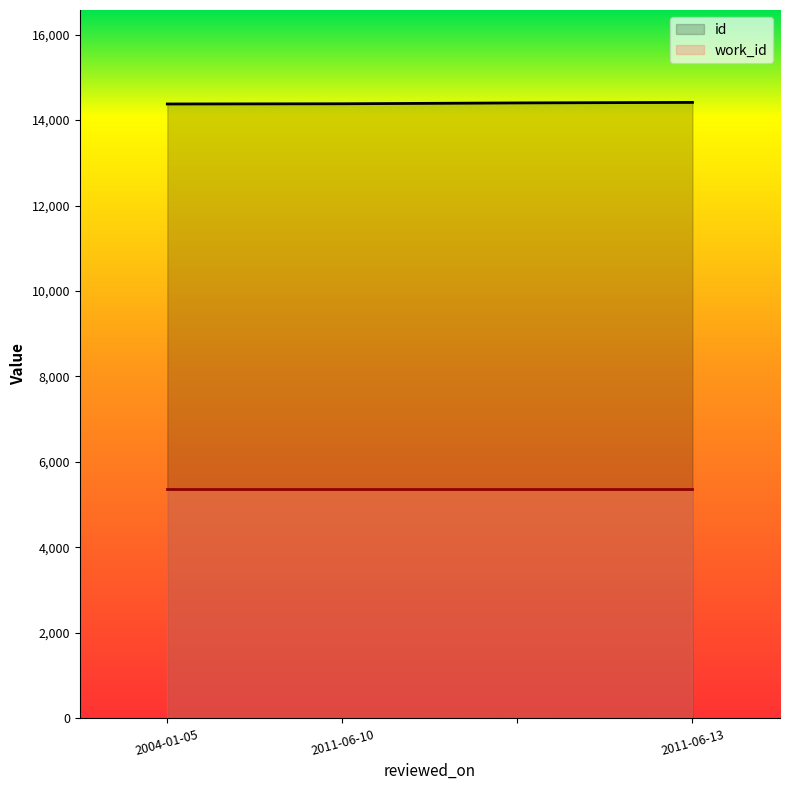

Which has a higher value, 2004-01-05 or 2011-06-13?

2011-06-13